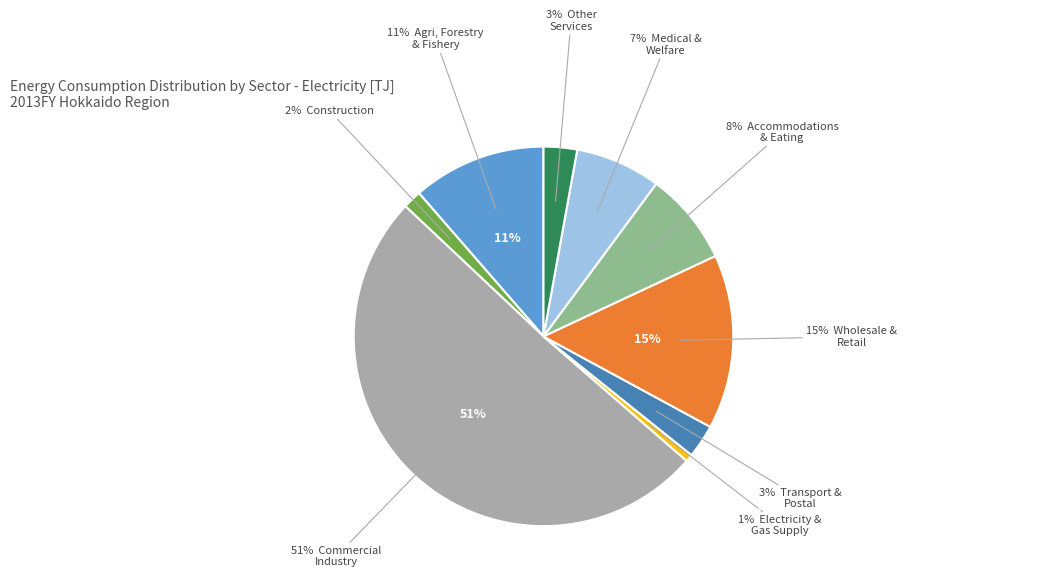

Between Accommodations, Eating and Drinking and Wholesale and Retail Trade, which is larger?

Wholesale and Retail Trade